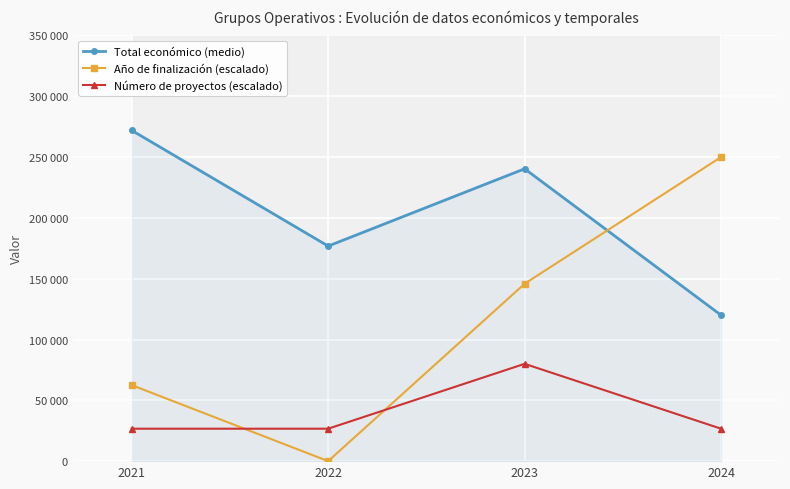

What is the greatest value displayed?

271917.0